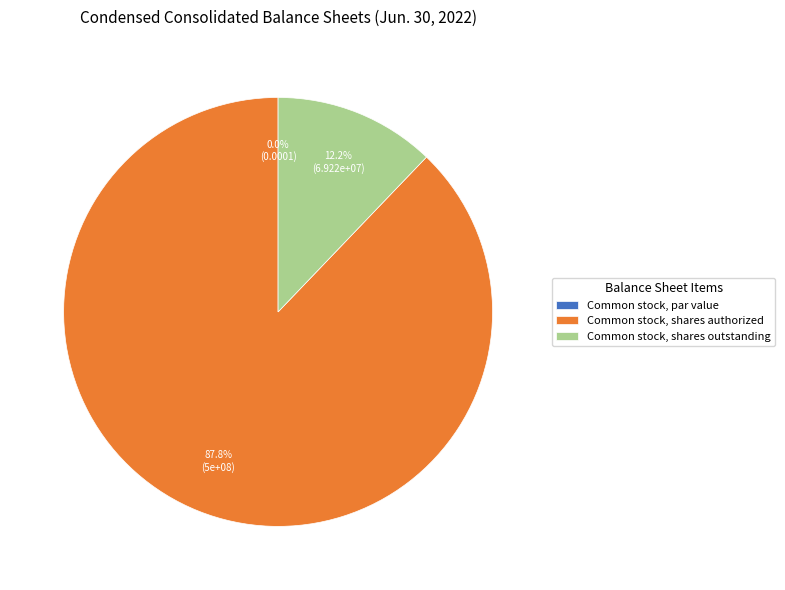

What percentage is the Common stock, shares authorized slice, to the nearest percent?

88%